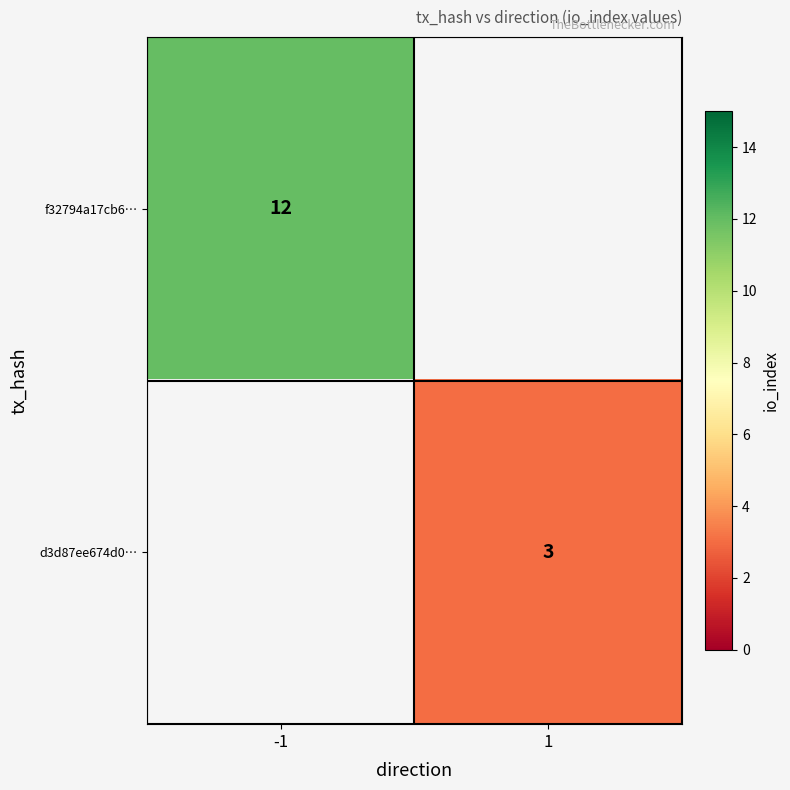

The value of f32794a17cb6… at -1 is 4. True or false?

False